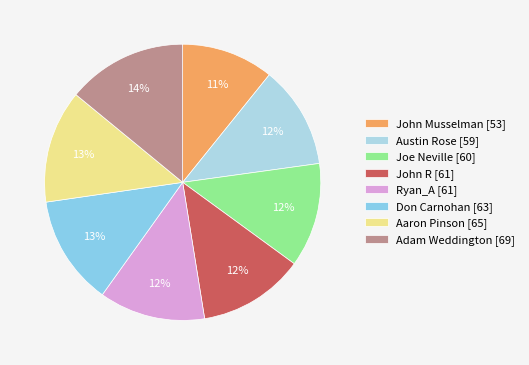

Does any single category account for the majority?

No